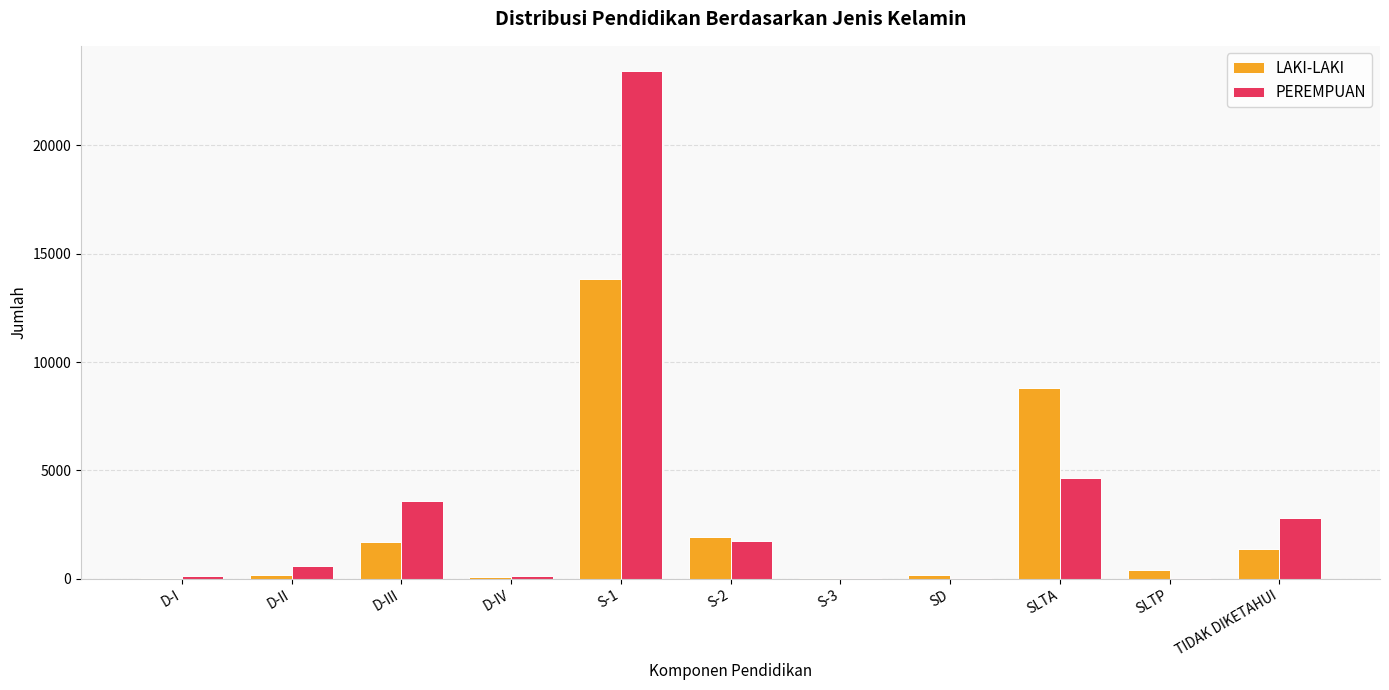

What is the spread (max minus min) of values at D-IV?

39